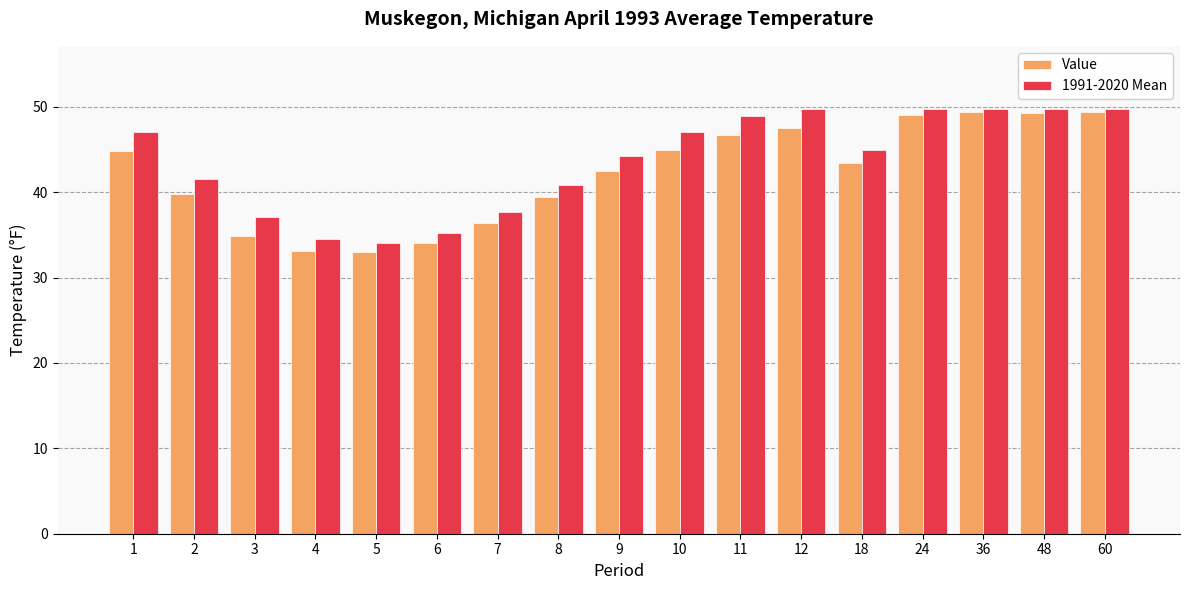

Are the bars horizontal?

No